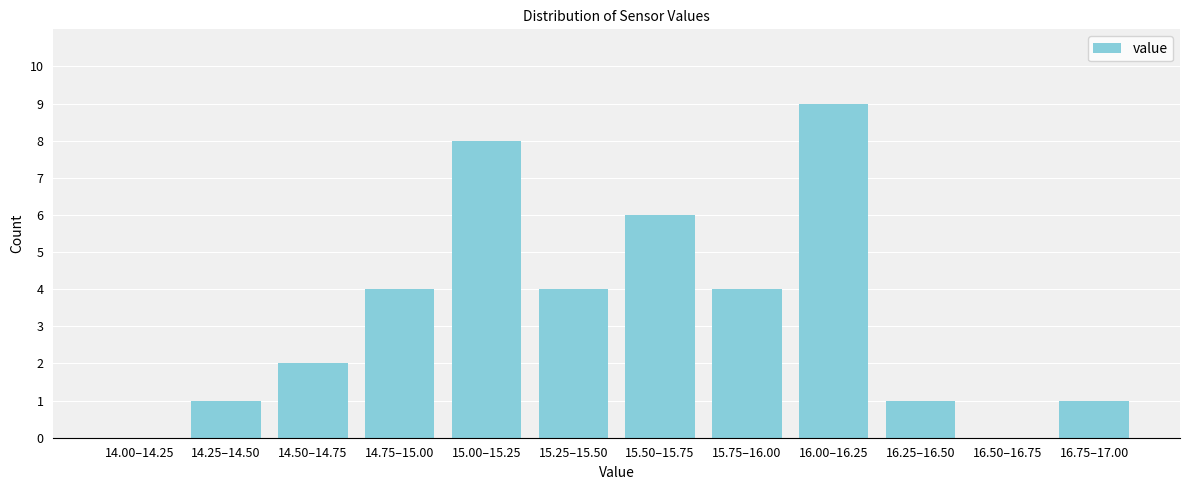

Reading left to right, transcribe all the data shown in this chart.

14.00–14.25=0	14.25–14.50=1	14.50–14.75=2	14.75–15.00=4	15.00–15.25=8	15.25–15.50=4	15.50–15.75=6	15.75–16.00=4	16.00–16.25=9	16.25–16.50=1	16.50–16.75=0	16.75–17.00=1